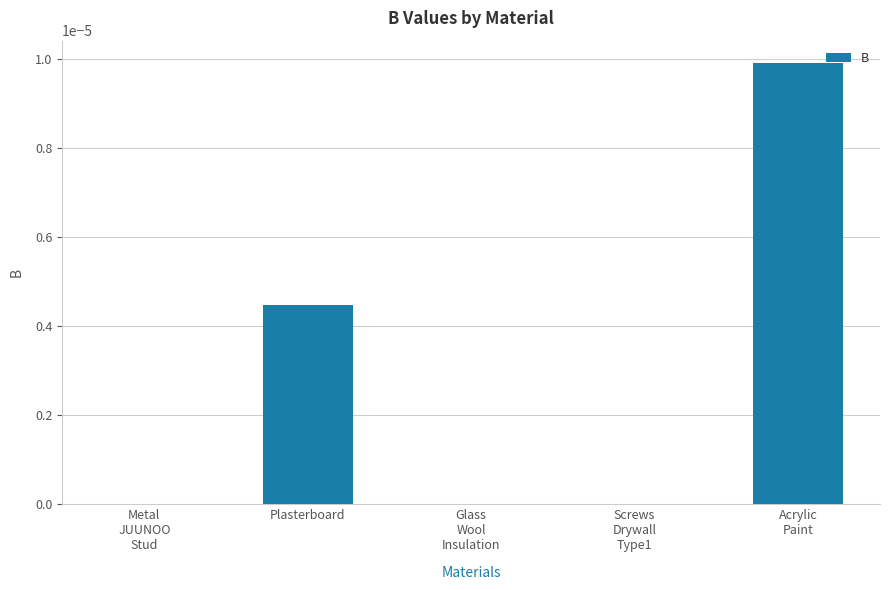

Count the number of categories in the chart.

5